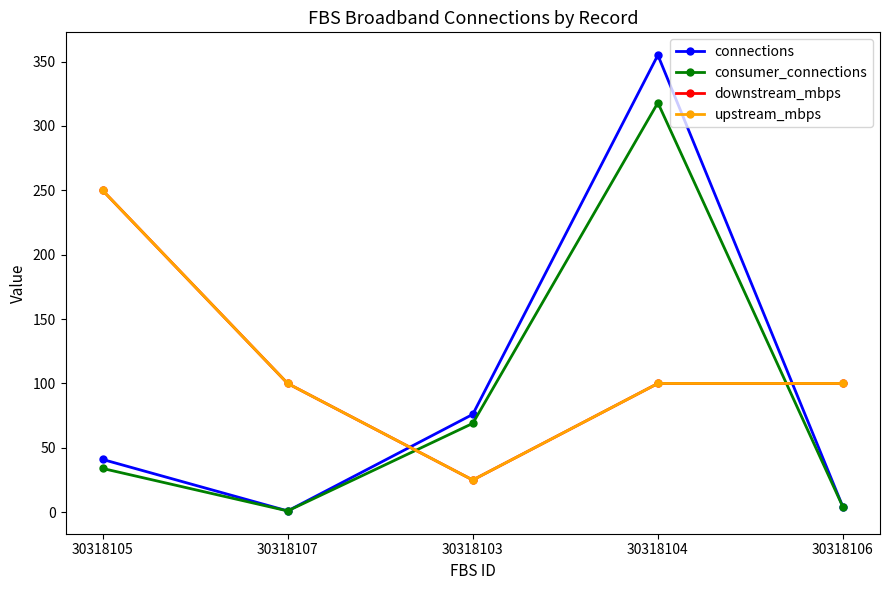

Is this an area chart (filled region under the line)?

No